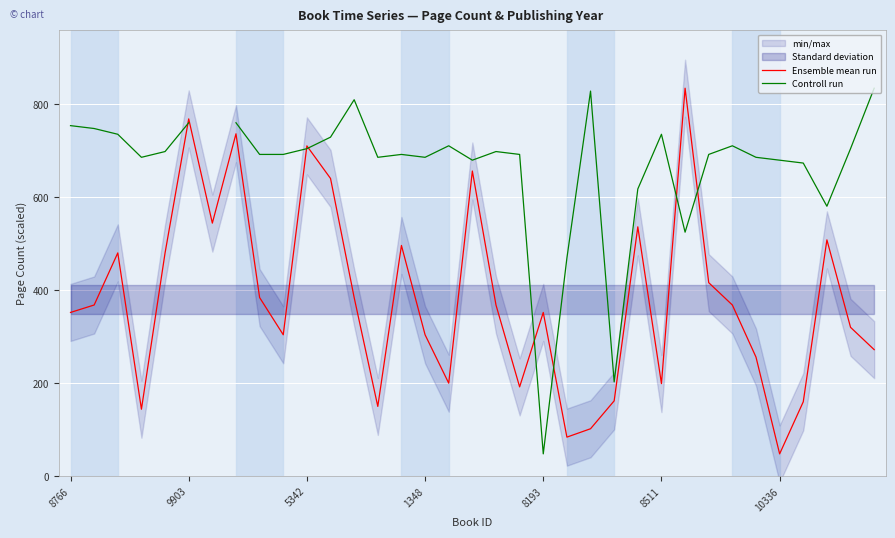

Where is Ensemble mean run nearest to the value 441?

27